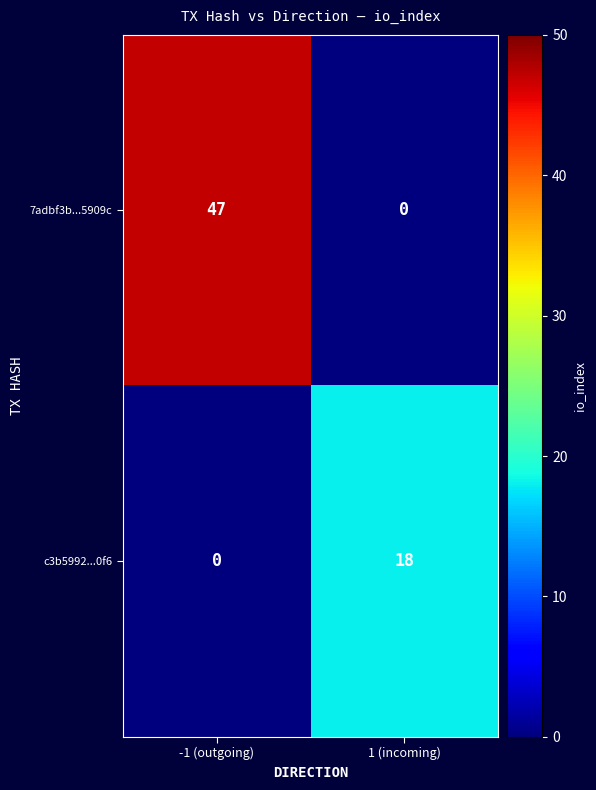

Which category has the highest value in the c3b5992...0f6 series?

1 (incoming)